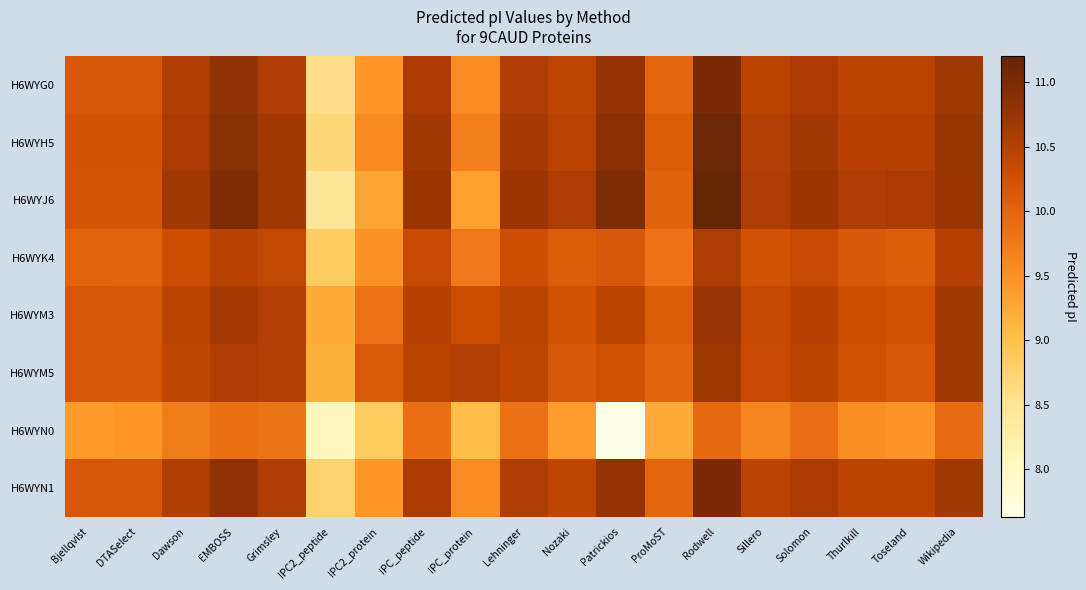

At which category does the chart reach its minimum across all series?

Patrickios